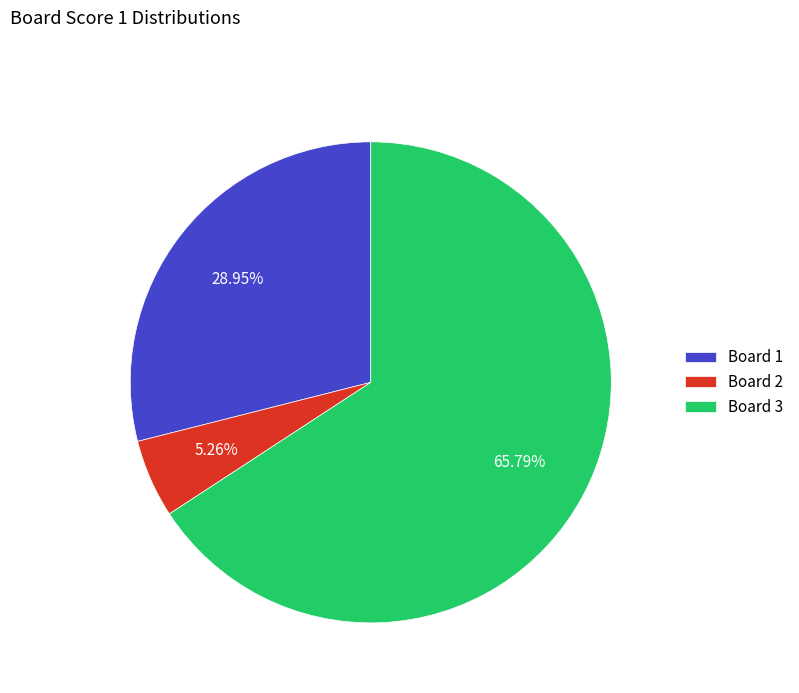

Between Board 1 and Board 2, which is larger?

Board 1